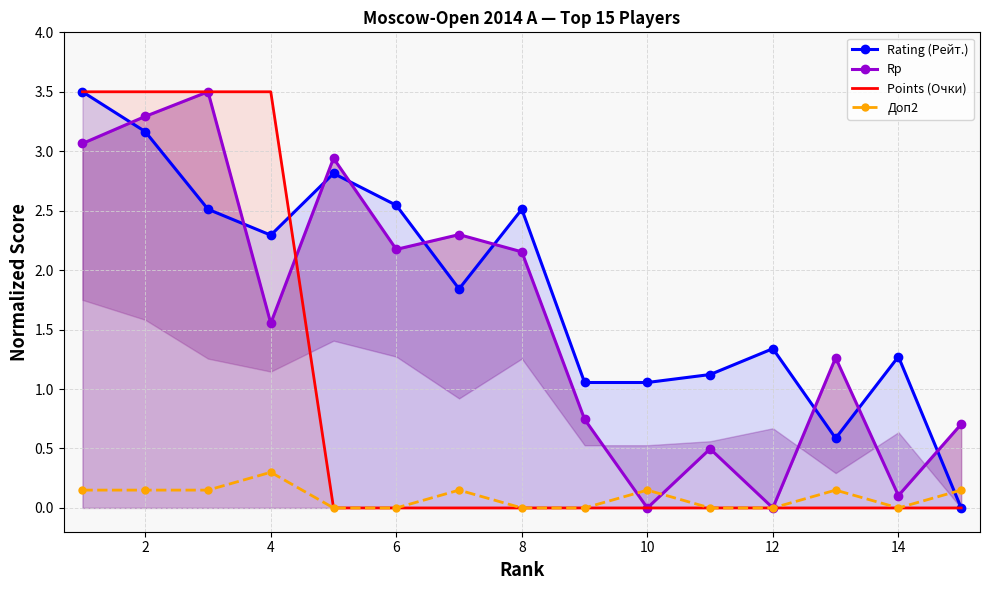

What is the greatest value displayed?

3.5